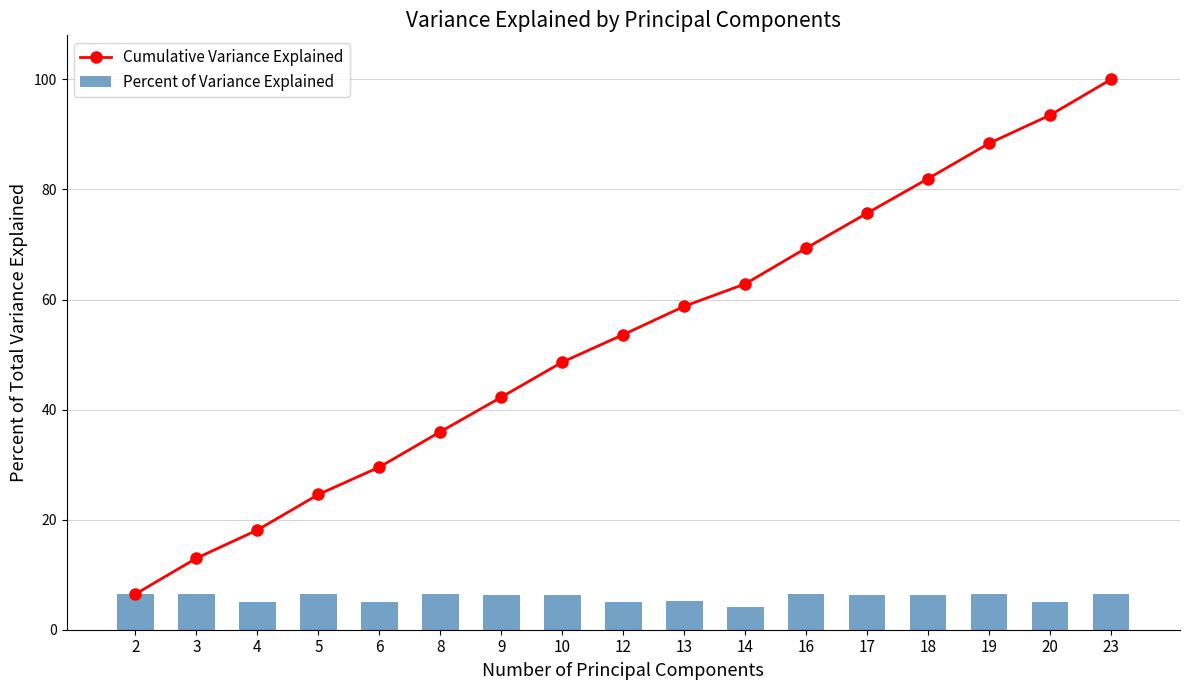

Which series has the widest spread of values?

Cumulative Variance Explained